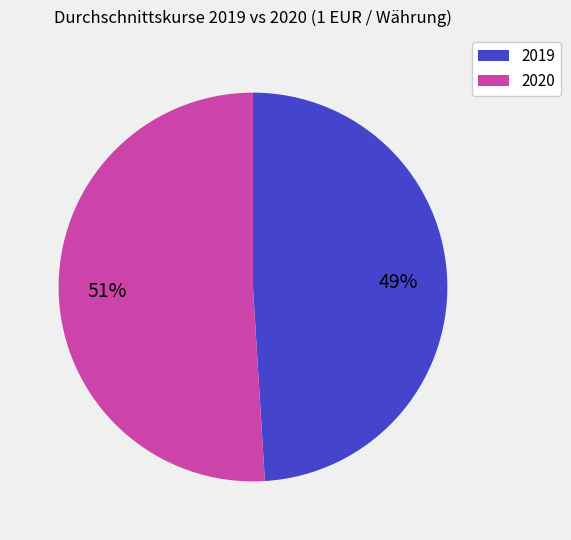

To the nearest percent, what portion does 2019 represent?

49%